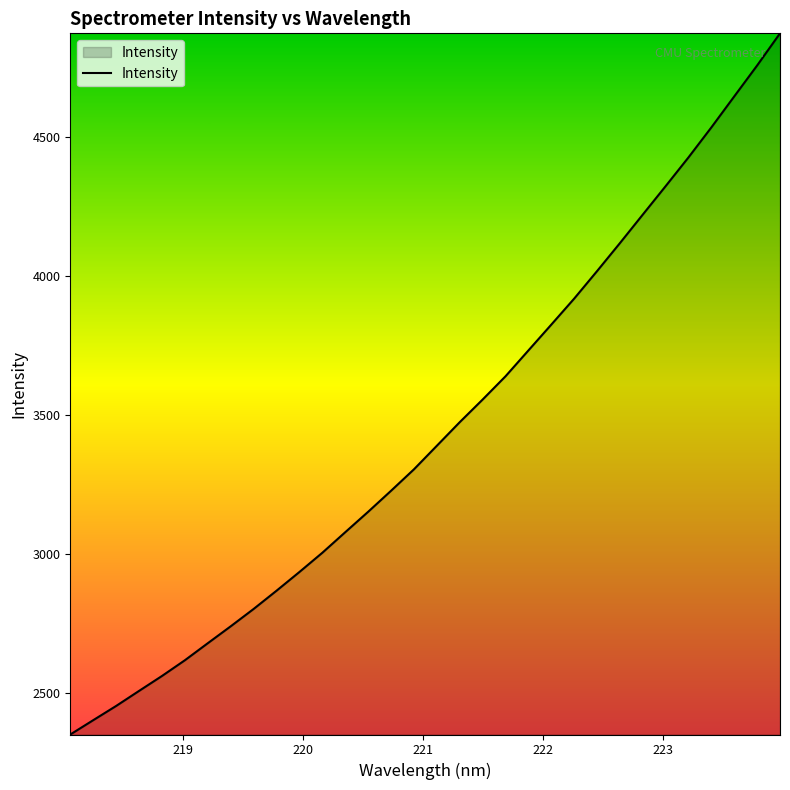

How many series are shown in this chart?

1